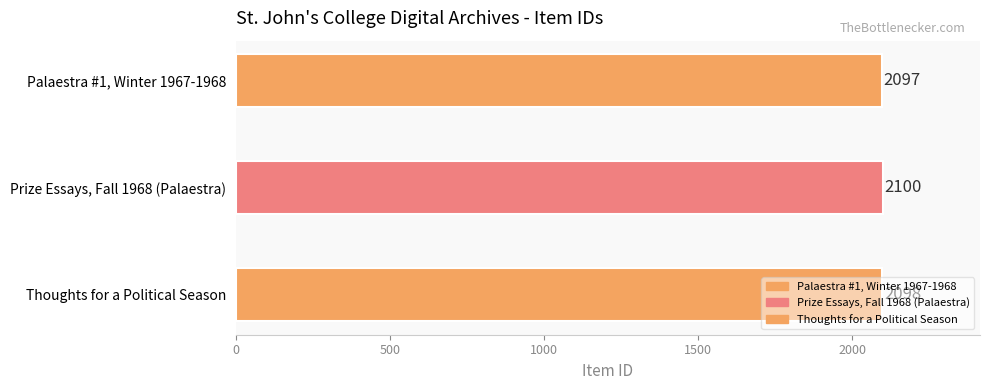

What is the approximate value at Prize Essays, Fall 1968 (Palaestra)?

2100